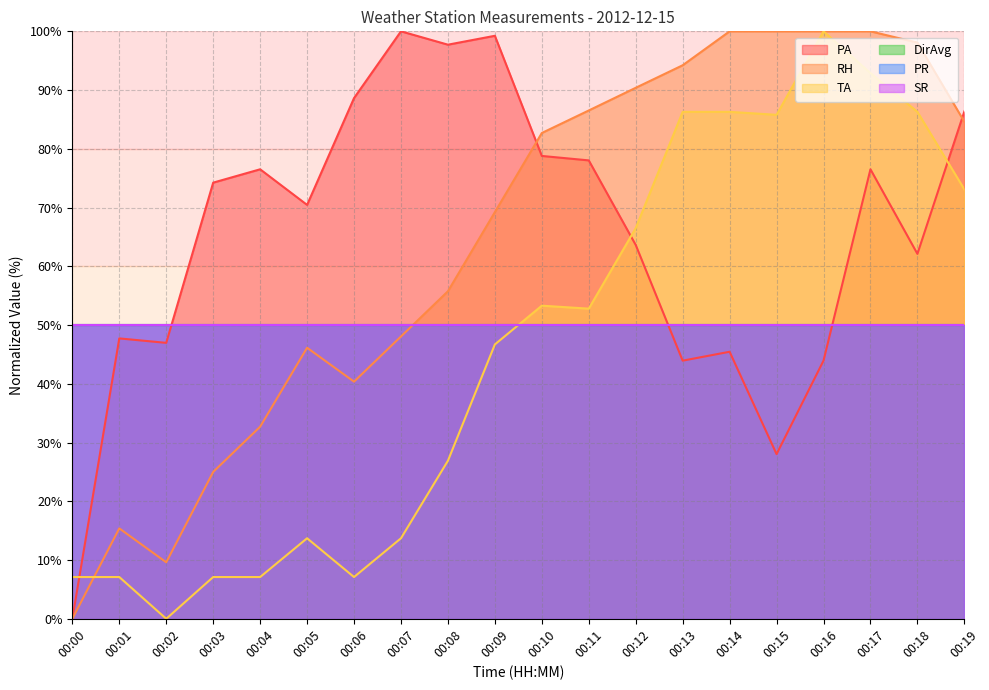

What is the value of the RH point at the 12th from the left?

86.5